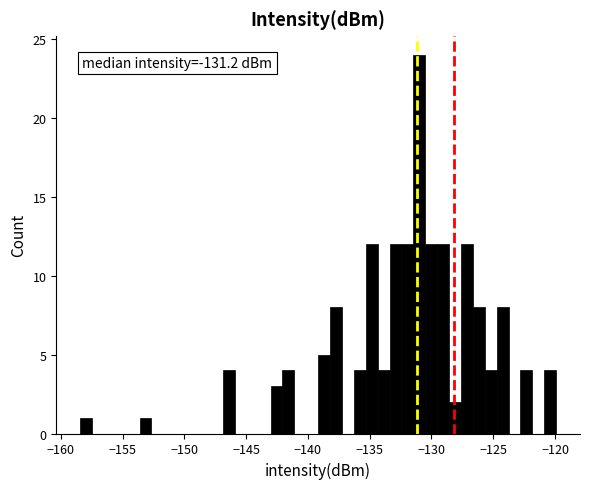

Around what value on the x-axis is the tallest bar? Give the approximate position of its centre, as read against the axis.

-131.0